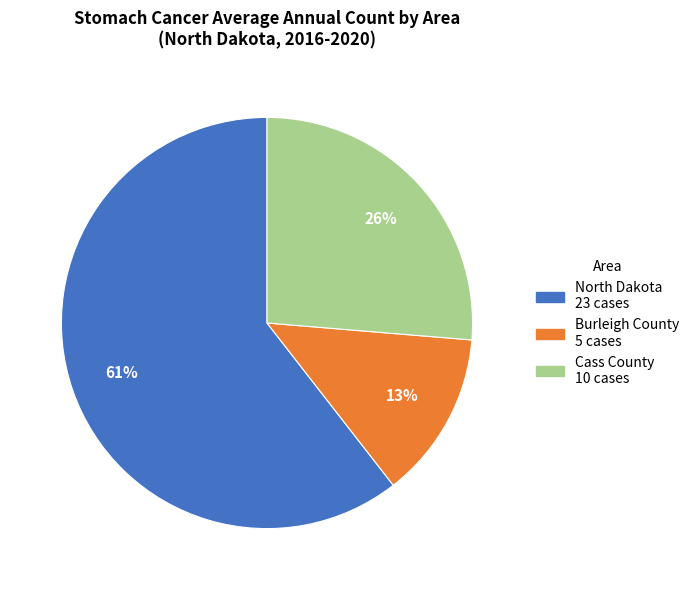

Is the sum of Burleigh County and Cass County greater than half?

No